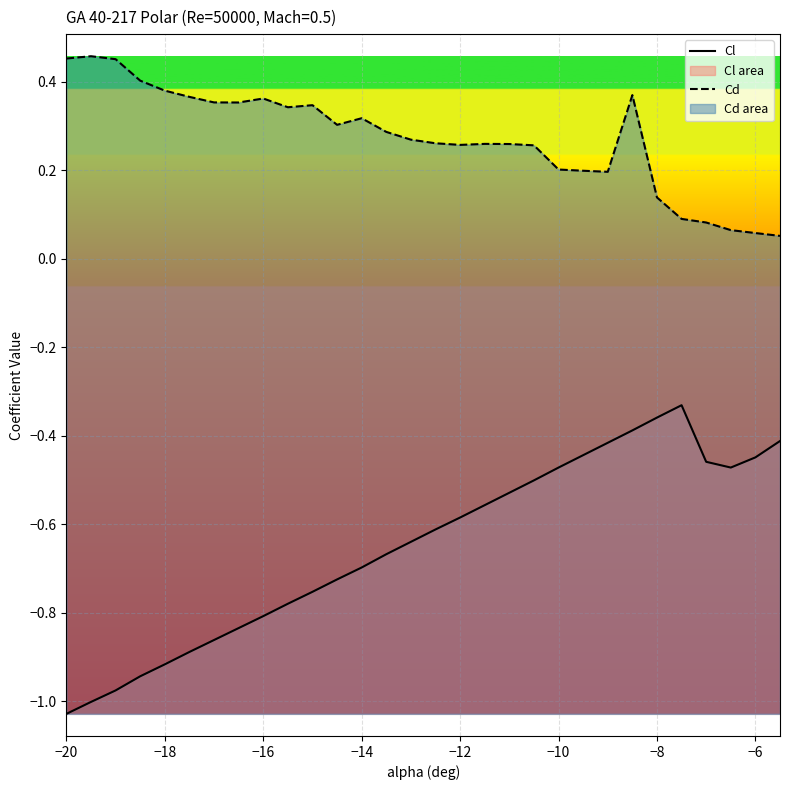

How many lines are shown in the chart?

2